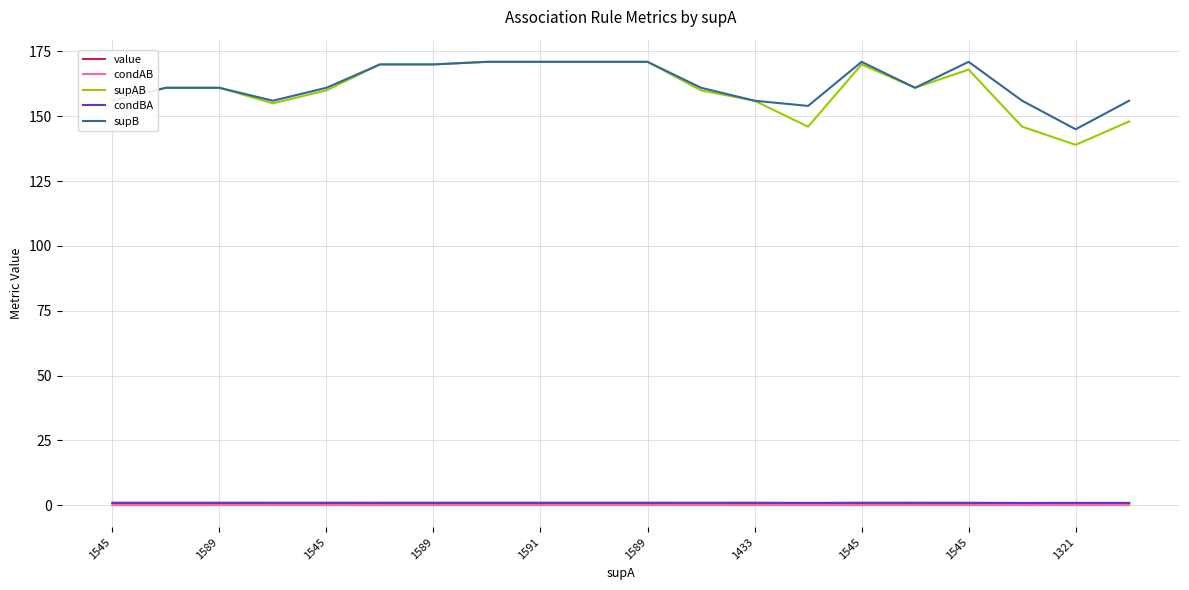

True or false: value and supB intersect in this chart.

False